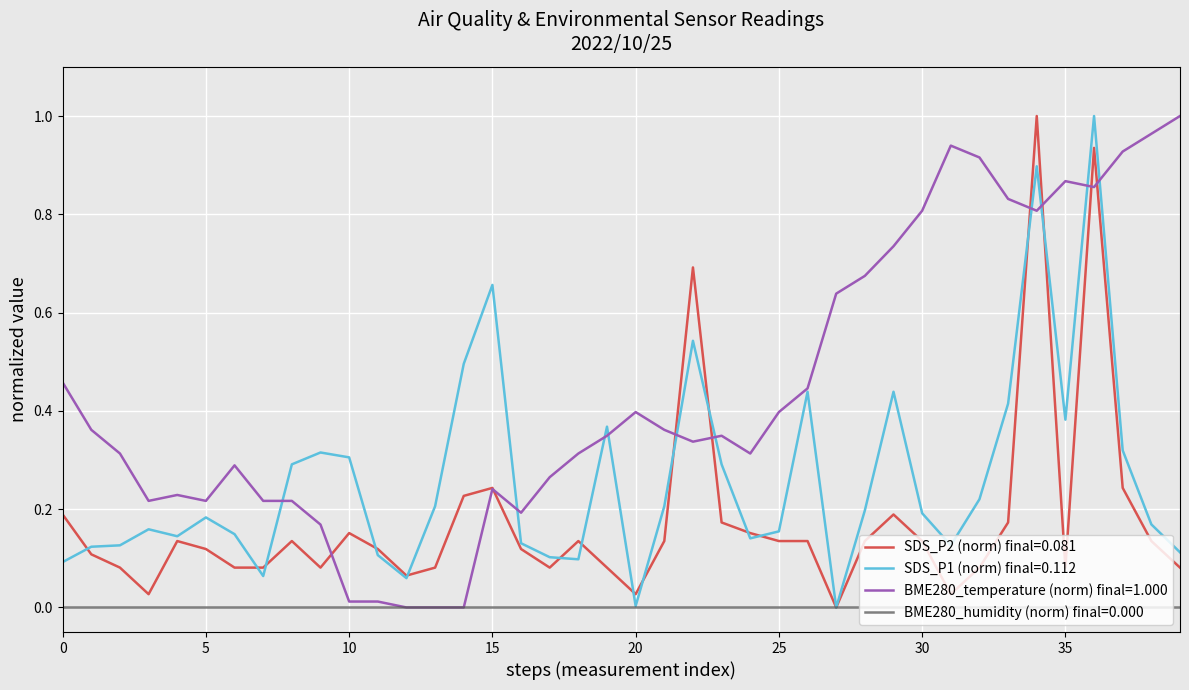

Rank the series by their average value, from lowest to highest.

BME280_humidity (norm) final=0.000, SDS_P2 (norm) final=0.081, SDS_P1 (norm) final=0.112, BME280_temperature (norm) final=1.000